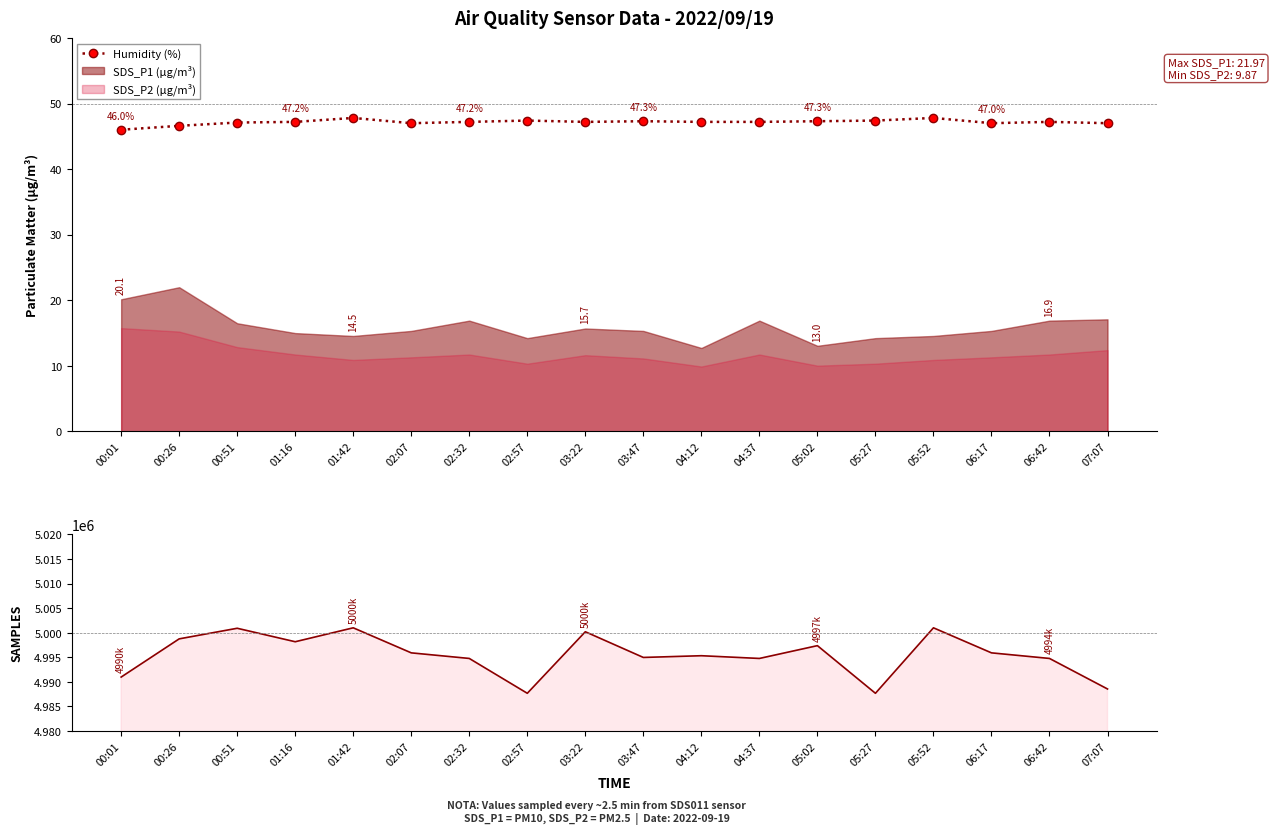

Reading right to left, what are all the values shown in this chart?

Humidity (%): 47.0	47.2	47.0	47.8	47.4	47.3	47.2	47.2	47.3	47.2	47.4	47.2	47.0	47.8	47.2	47.1	46.6	46.0
Samples (line): 4988549.0	4994761.0	4995899.0	5000994.0	4987673.0	4997366.0	4994761.0	4995317.0	4994964.0	5000194.0	4987673.0	4994761.0	4995899.0	5000994.0	4998161.0	5000902.0	4998746.0	4990974.0